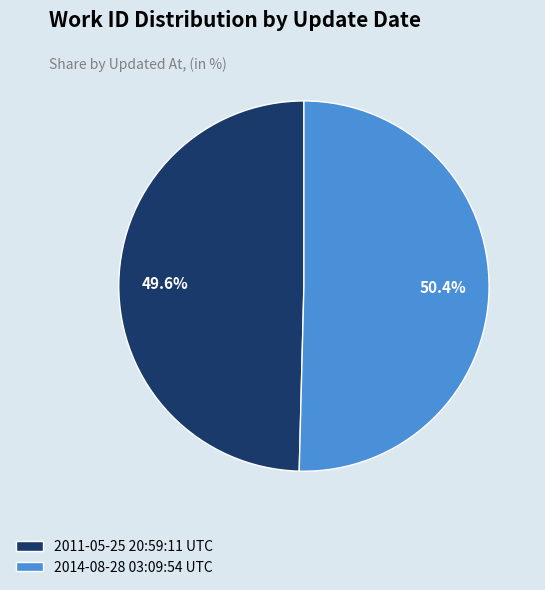

To the nearest percent, what portion does 2014-08-28 03:09:54 UTC represent?

50%